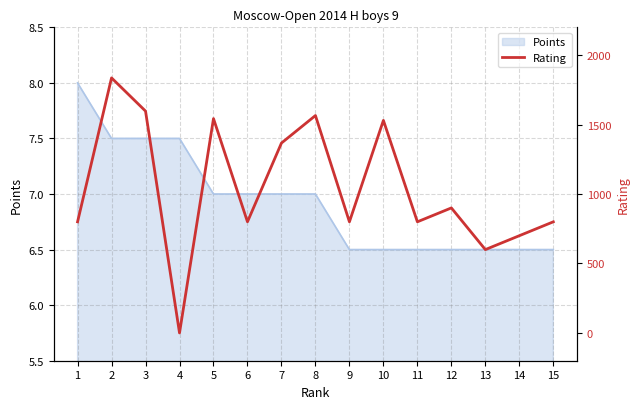

True or false: there are more than 2 points higher than both neighbors.

True